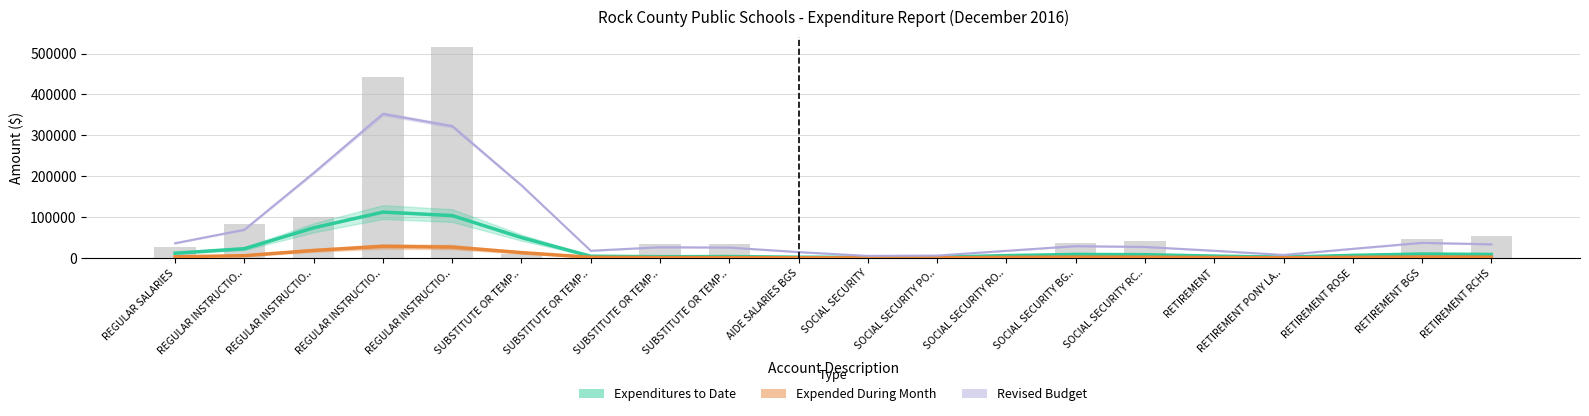

Reading right to left, extract all data points from this chart.

Expenditures to Date: 8684.9	9661.9	6435.6	2015.1	4651.5	8082.7	8650.1	5880.7	1892.0	1498.7	1923.3	3511.7	3150.0	4360.6	49889.9	103746.0	112284.6	73744.8	22723.7	11705.8
Expended During Month: 2176.4	2420.7	1606.0	500.6	1182.2	2050.3	2195.8	1510.0	505.7	364.6	509.4	996.2	997.5	1652.0	13178.6	26638.3	28353.2	18449.1	5645.7	2891.2
Revised Budget (line): 33466.7	37066.7	22400.0	7466.7	17700.0	27033.3	28966.7	17550.0	5916.7	5116.7	14450.0	25500.0	26300.0	17700.0	177716.7	322583.3	352500.0	208066.7	69133.3	36066.7
Revised Budget: 53000.0	47400.0	10800.0	9000.0	2600.0	41500.0	37000.0	8400.0	7250.0	2100.0	6000.0	35250.0	35250.0	8400.0	9450.0	515300.0	443000.0	99200.0	82000.0	26200.0